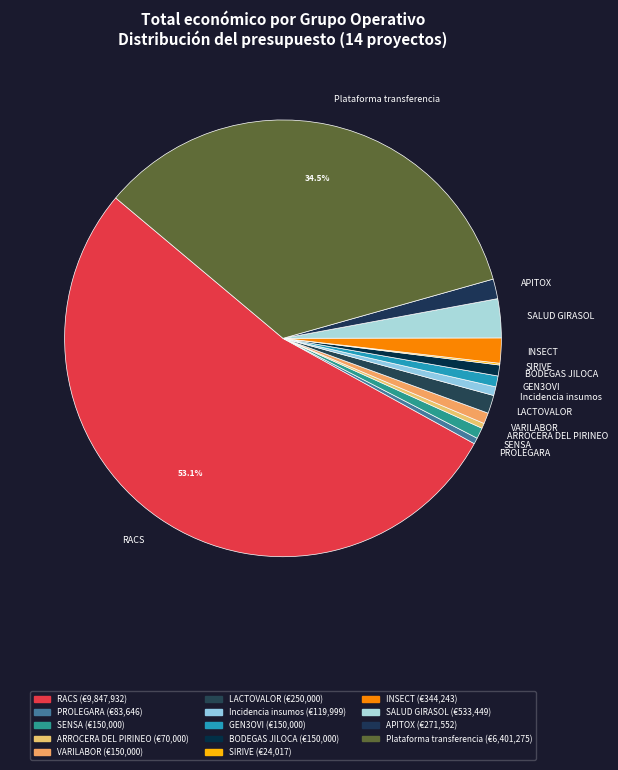

Which category has the biggest portion of the pie?

RACS